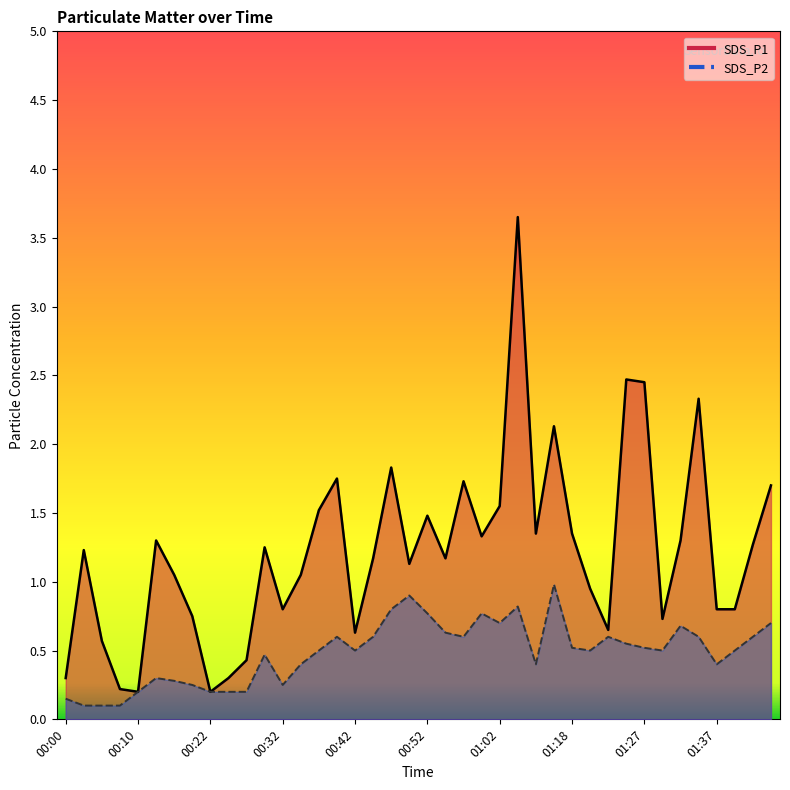

Reading right to left, what are all the values shown in this chart?

SDS_P1: 01:46=1.7	01:43=1.3	01:40=0.8	01:37=0.8	01:35=2.3	01:32=1.3	01:30=0.7	01:27=2.5	01:25=2.5	01:22=0.7	01:20=0.9	01:18=1.4	01:15=2.1	01:13=1.4	01:05=3.6	01:02=1.6	01:00=1.3	00:57=1.7	00:55=1.2	00:52=1.5	00:50=1.1	00:47=1.8	00:45=1.2	00:42=0.6	00:40=1.8	00:37=1.5	00:35=1.1	00:32=0.8	00:30=1.2	00:27=0.4	00:25=0.3	00:22=0.2	00:20=0.8	00:17=1.1	00:15=1.3	00:10=0.2	00:07=0.2	00:05=0.6	00:02=1.2	00:00=0.3
SDS_P2: 01:46=0.7	01:43=0.6	01:40=0.5	01:37=0.4	01:35=0.6	01:32=0.7	01:30=0.5	01:27=0.5	01:25=0.6	01:22=0.6	01:20=0.5	01:18=0.5	01:15=1.0	01:13=0.4	01:05=0.8	01:02=0.7	01:00=0.8	00:57=0.6	00:55=0.6	00:52=0.8	00:50=0.9	00:47=0.8	00:45=0.6	00:42=0.5	00:40=0.6	00:37=0.5	00:35=0.4	00:32=0.2	00:30=0.5	00:27=0.2	00:25=0.2	00:22=0.2	00:20=0.2	00:17=0.3	00:15=0.3	00:10=0.2	00:07=0.1	00:05=0.1	00:02=0.1	00:00=0.1